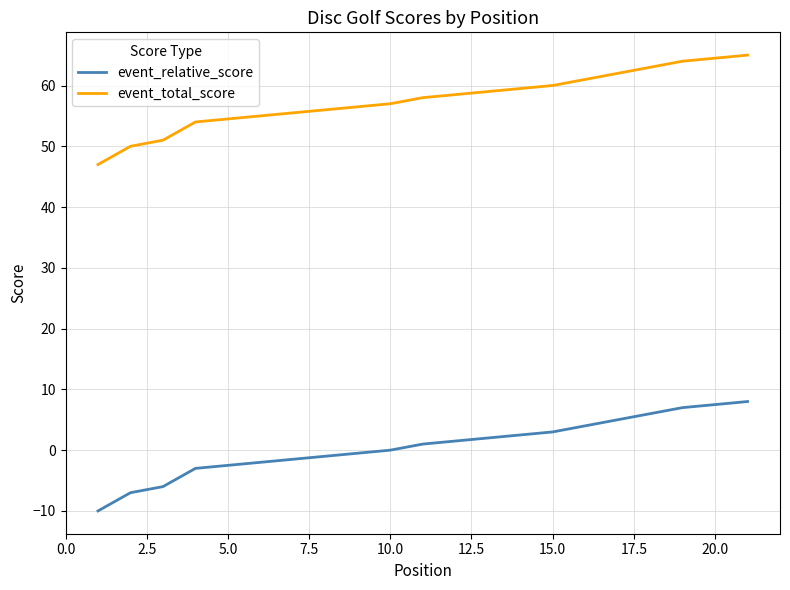

What is the sum of the event_total_score values at 19 and 15?

124